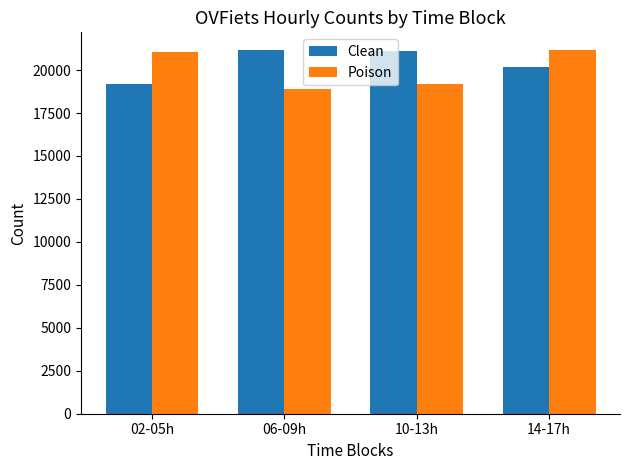

What position from the right is 02-05h?

4